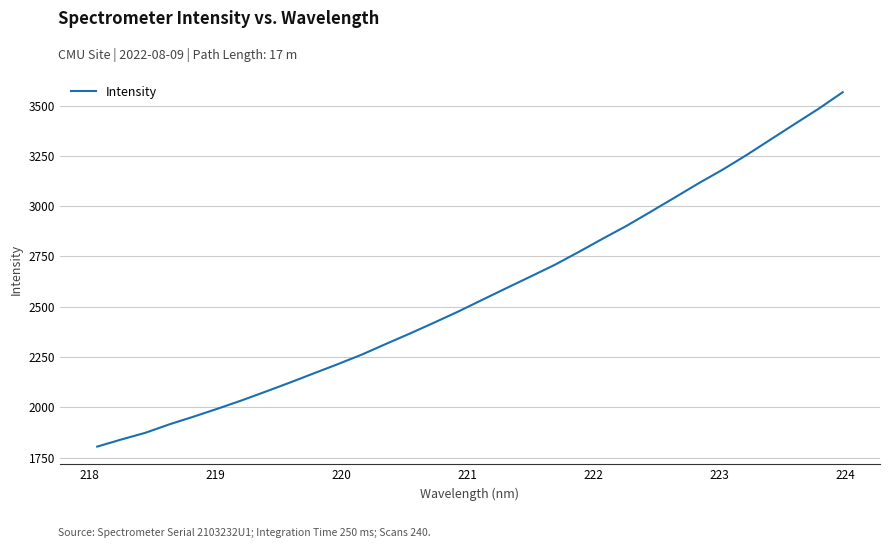

What is the maximum value shown in the chart?

3566.8